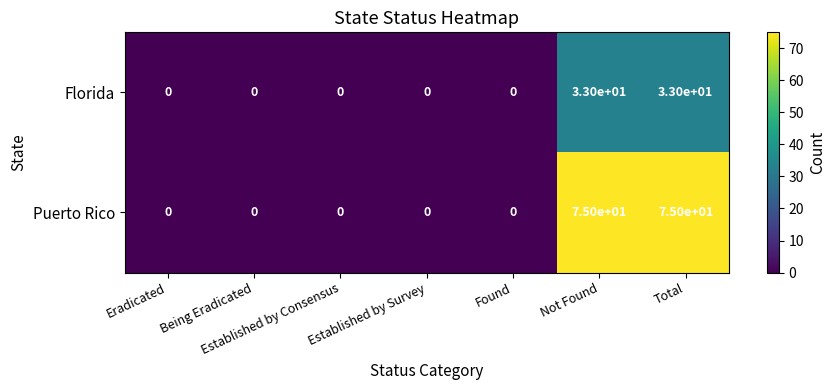

Between Found and Not Found, which series saw the biggest shift?

Puerto Rico